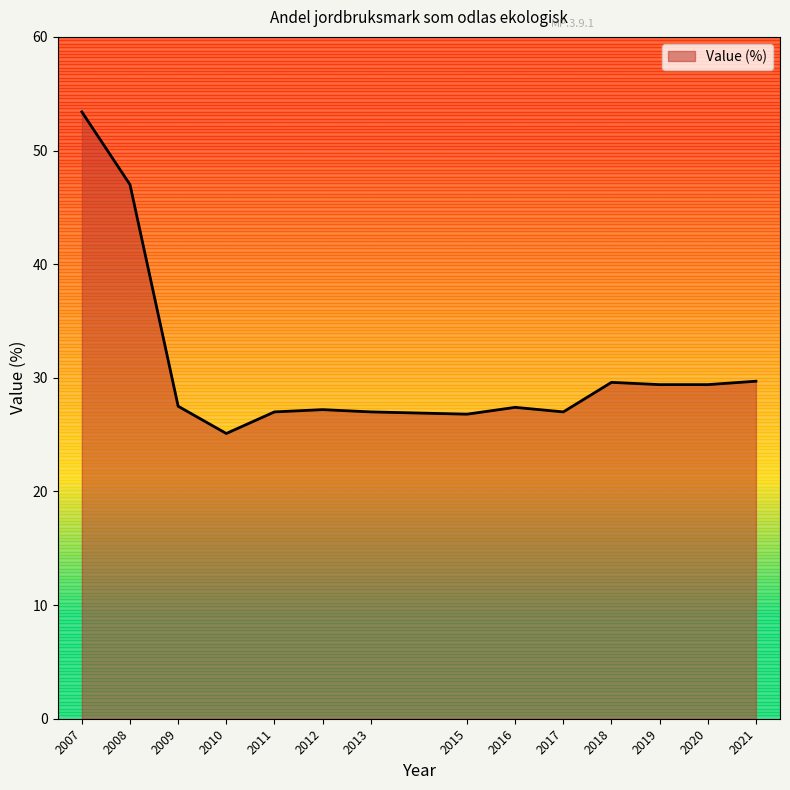

What is the change in value from 2016 to 2020?

+2.0